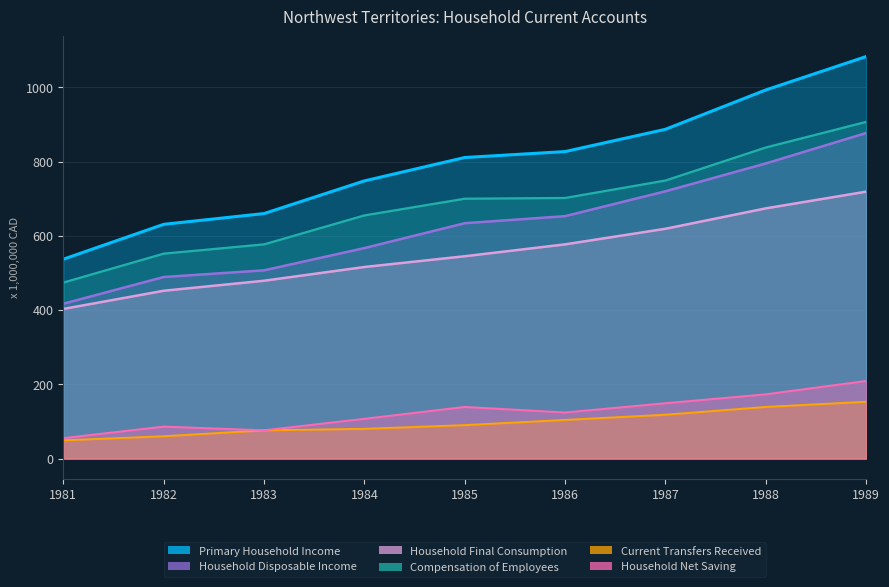

What is the difference between the maximum and minimum values in the Current Transfers Received series?

104